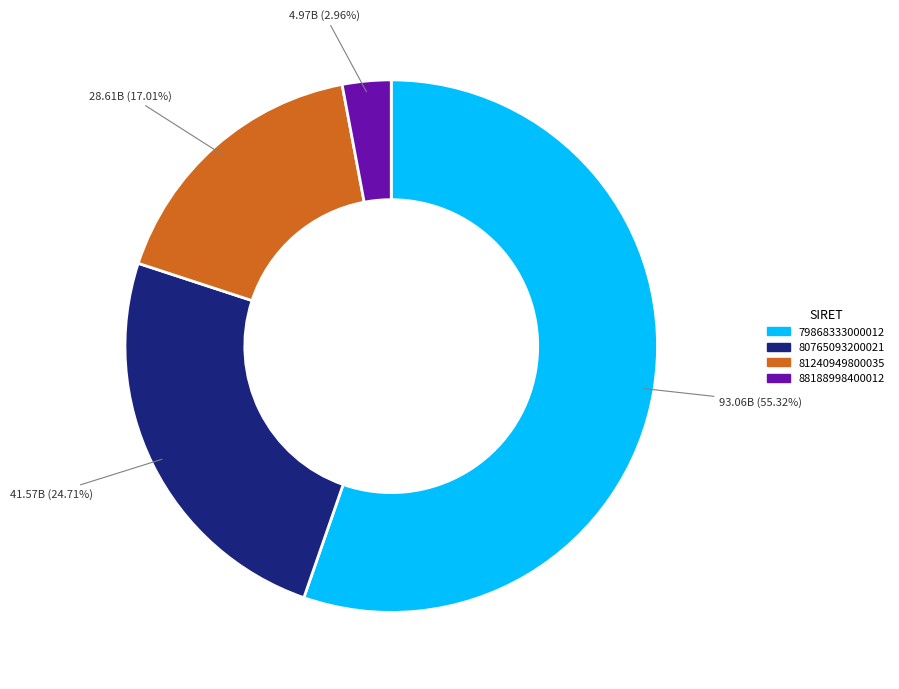

True or false: 88188998400012 accounts for 3% of the total.

True